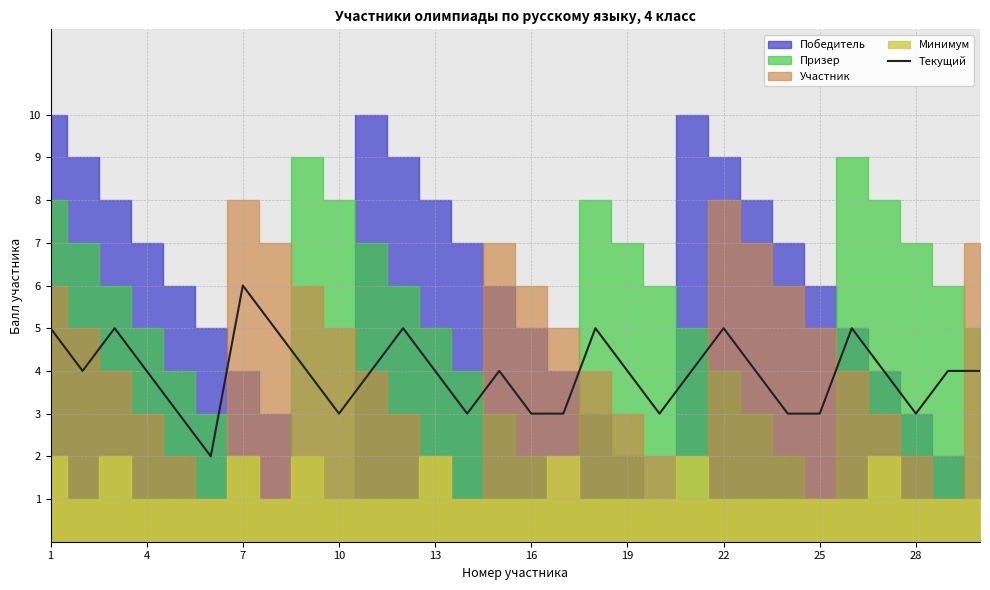

What is the maximum value for Текущий?

6